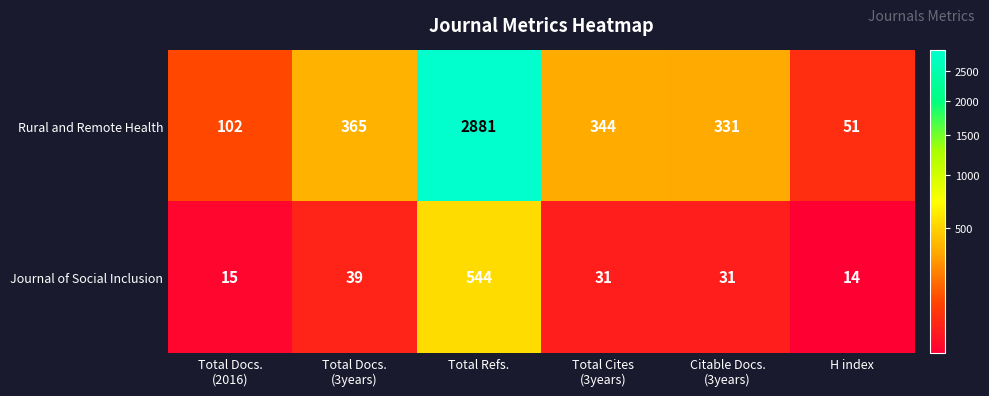

Reading left to right, list all the values displayed in this chart.

Rural and Remote Health: 102	365	2881	344	331	51
Journal of Social Inclusion: 15	39	544	31	31	14